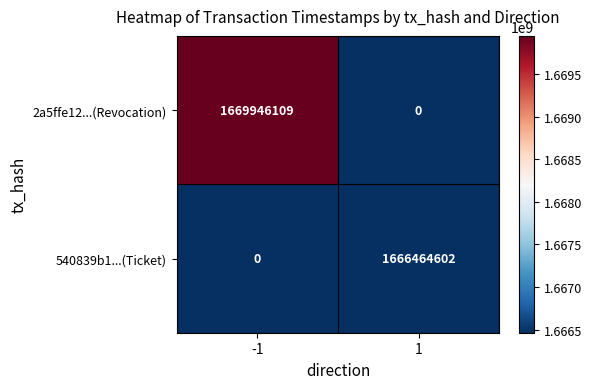

At which category does the chart reach its peak across all series?

-1